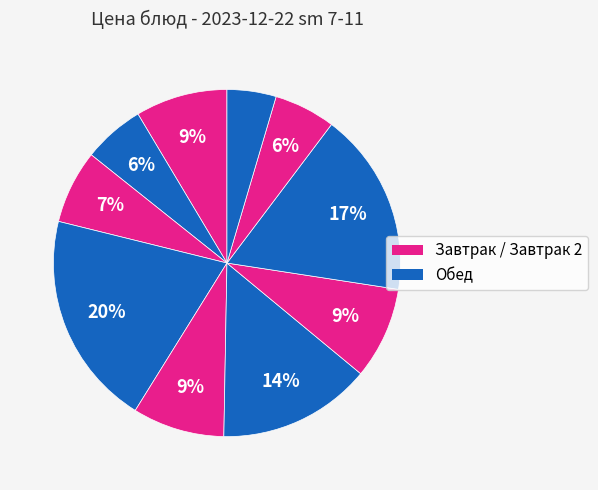

How many slices are in this pie chart?

10